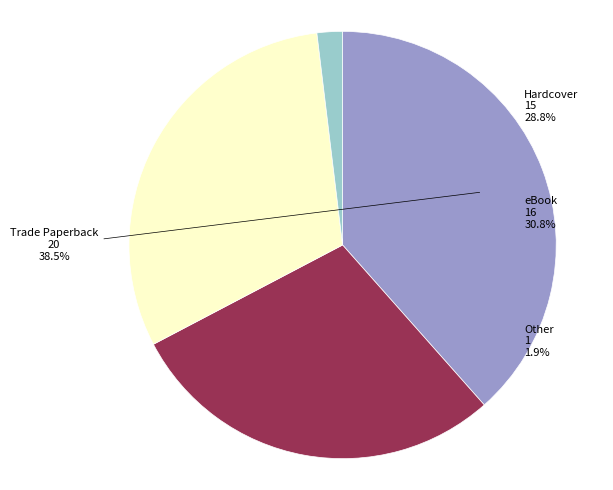

Which category has the biggest portion of the pie?

Trade Paperback